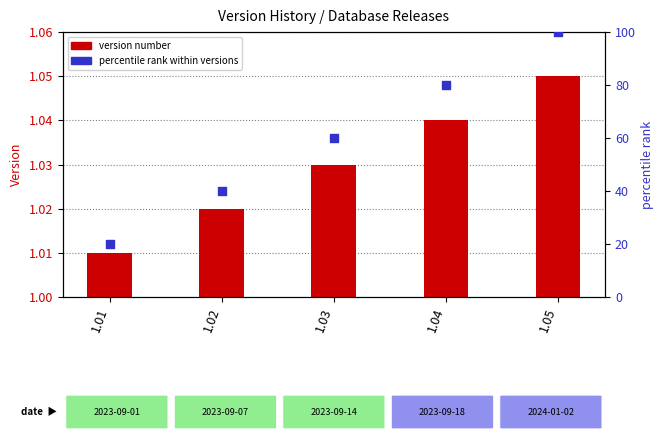

Which series has the largest total across all categories?

percentile rank within versions